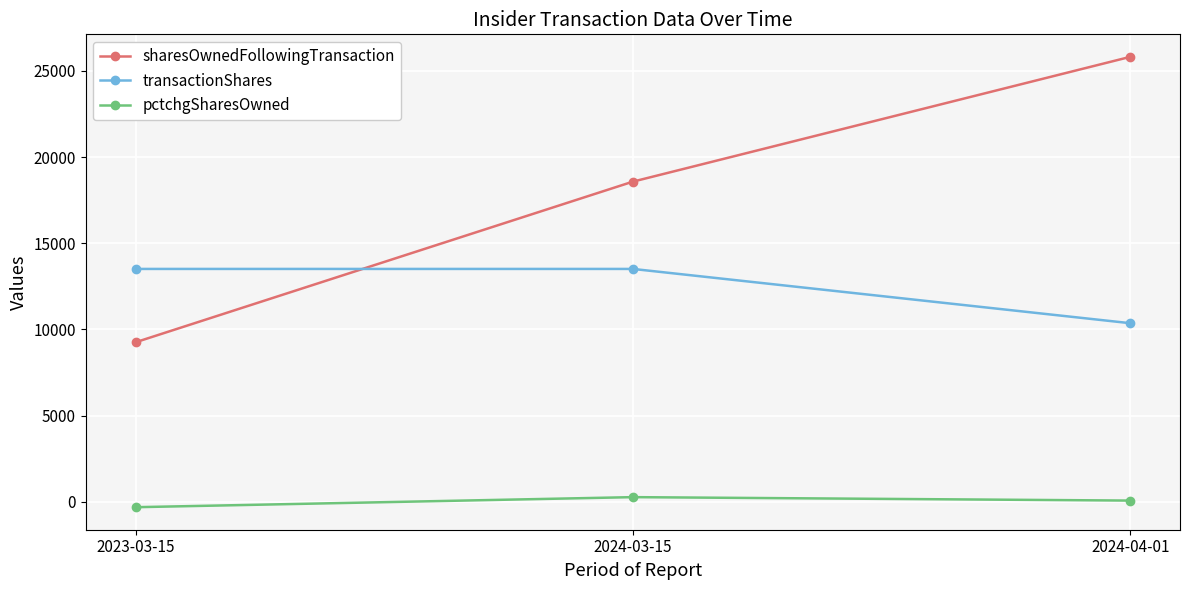

Is it true that sharesOwnedFollowingTransaction equals 9253 at 2023-03-15?

True